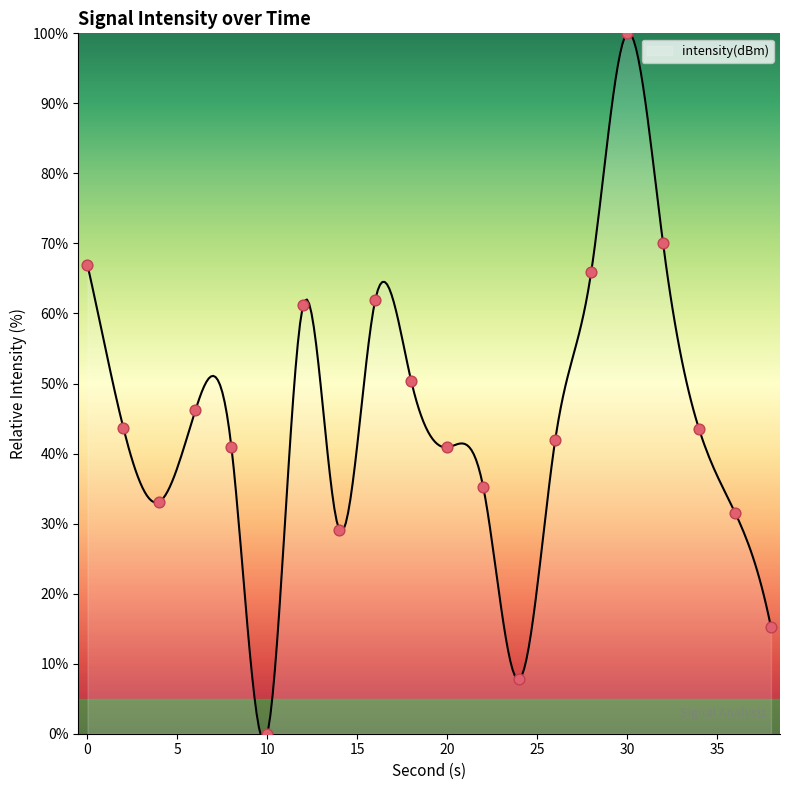

Approximately how many times larger is the value at 24 compared to 34?

0.2